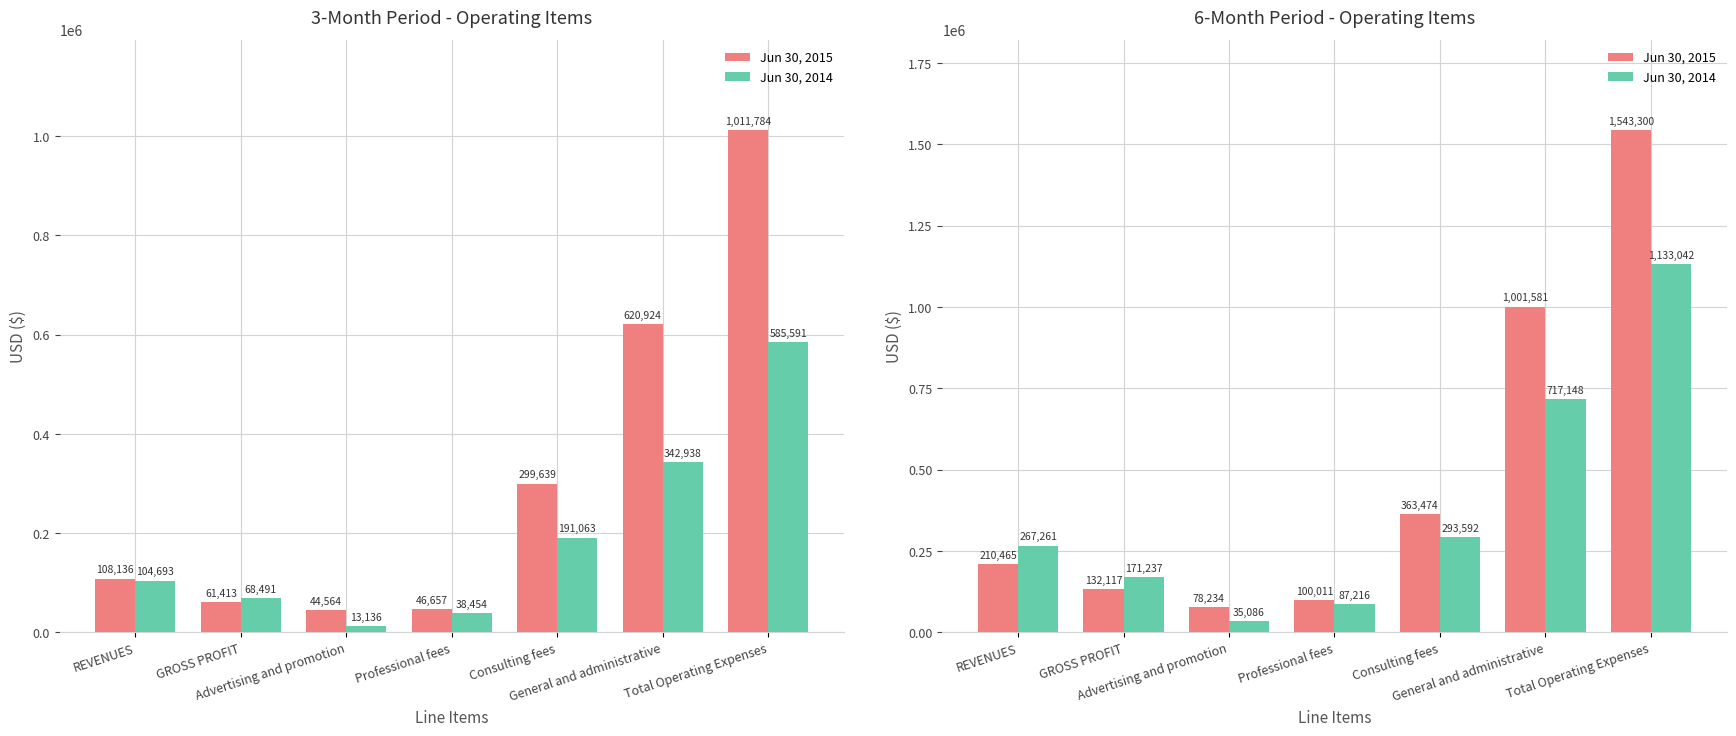

Does the chart contain stacked bars?

No